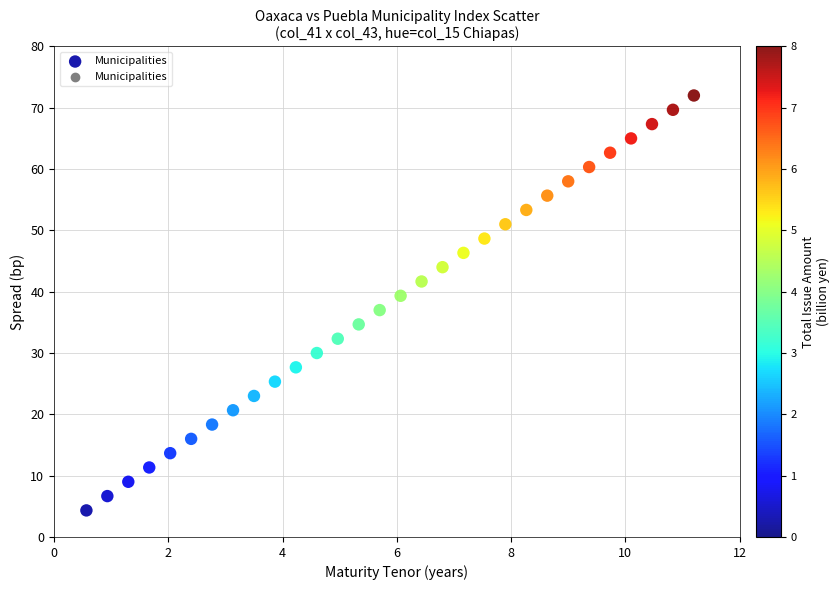

What is the range of Y values (max minus min)?

67.7